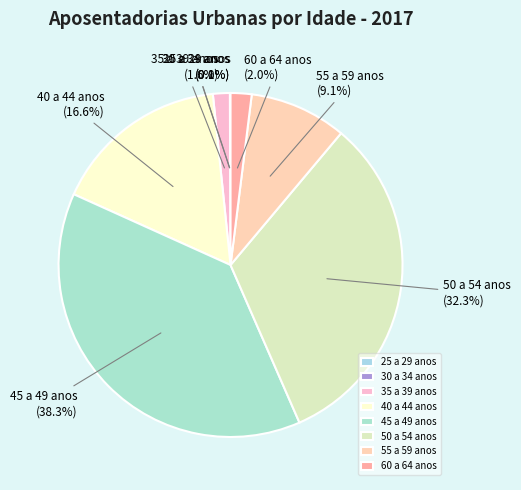

What is the largest slice in the pie chart?

45 a 49 anos